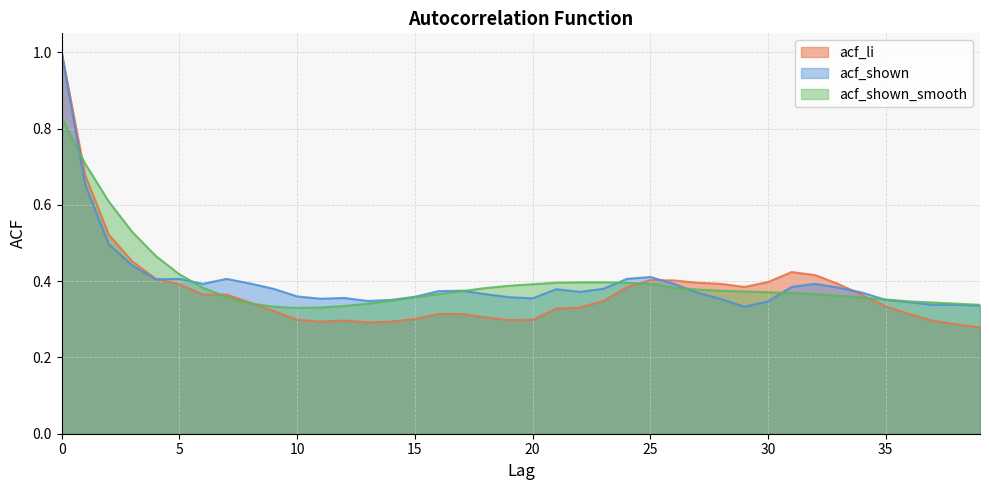

Reading left to right, transcribe all the data shown in this chart.

acf_li: 1.0	0.7	0.5	0.5	0.4	0.4	0.4	0.4	0.3	0.3	0.3	0.3	0.3	0.3	0.3	0.3	0.3	0.3	0.3	0.3	0.3	0.3	0.3	0.3	0.4	0.4	0.4	0.4	0.4	0.4	0.4	0.4	0.4	0.4	0.4	0.3	0.3	0.3	0.3	0.3
acf_shown: 1.0	0.7	0.5	0.4	0.4	0.4	0.4	0.4	0.4	0.4	0.4	0.4	0.4	0.3	0.4	0.4	0.4	0.4	0.4	0.4	0.4	0.4	0.4	0.4	0.4	0.4	0.4	0.4	0.4	0.3	0.3	0.4	0.4	0.4	0.4	0.4	0.3	0.3	0.3	0.3
acf_shown_smooth: 0.8	0.7	0.6	0.5	0.5	0.4	0.4	0.4	0.3	0.3	0.3	0.3	0.3	0.3	0.3	0.4	0.4	0.4	0.4	0.4	0.4	0.4	0.4	0.4	0.4	0.4	0.4	0.4	0.4	0.4	0.4	0.4	0.4	0.4	0.4	0.4	0.3	0.3	0.3	0.3